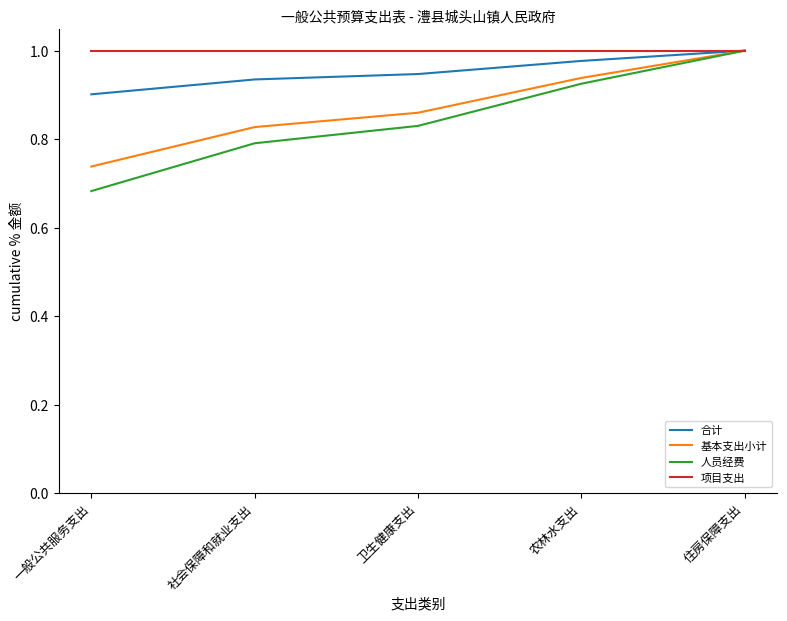

Where is 人员经费 nearest to the value 0?

一般公共服务支出